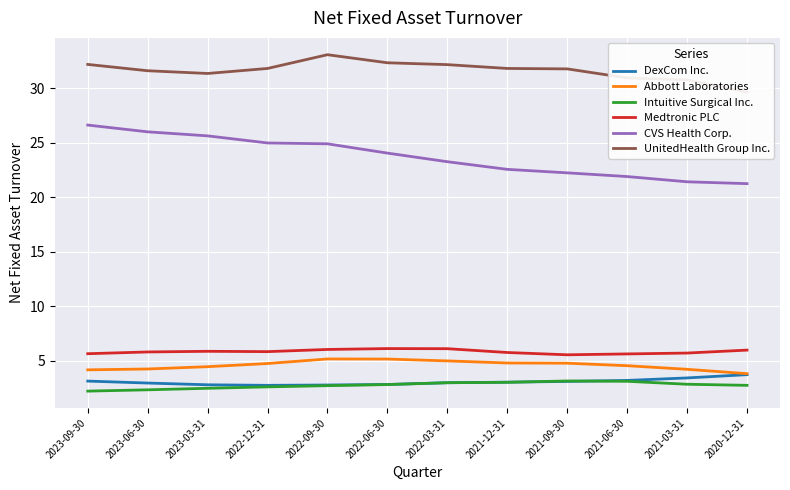

What is the highest value of the Abbott Laboratories series?

5.2